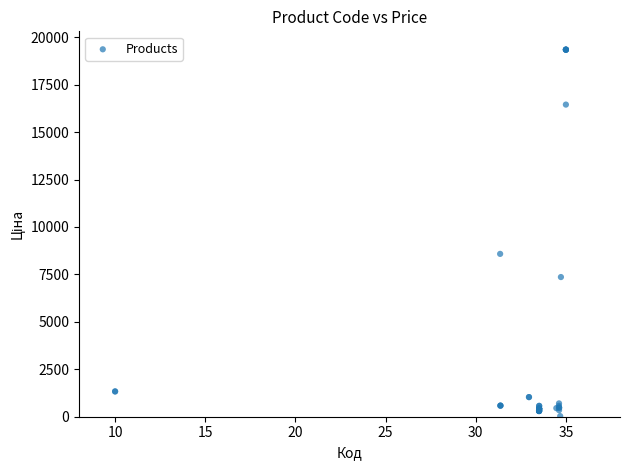

What Y value in the scatter plot is closest to 9687?

8581.1